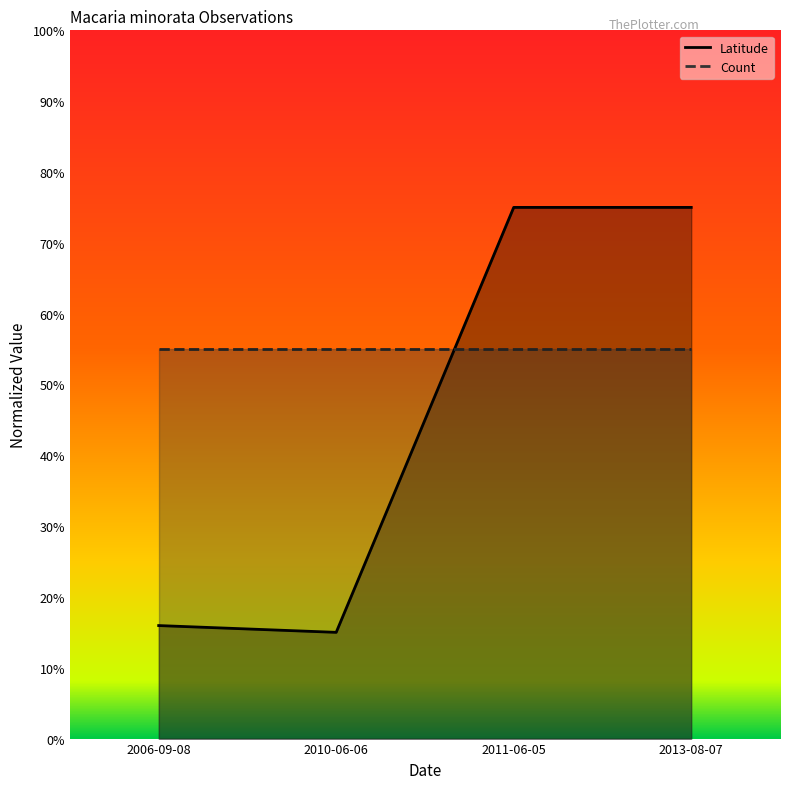

Does the chart have visible grid lines?

No